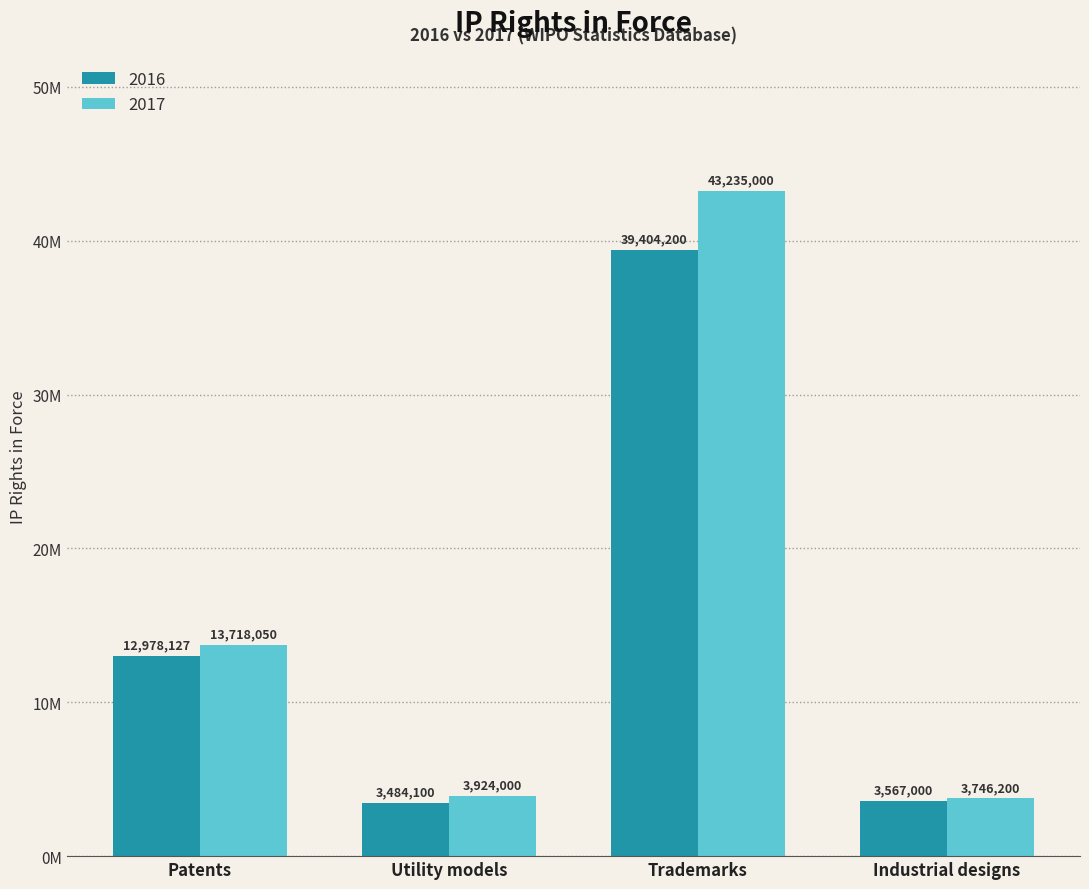

Which series changed the most between Utility models and Trademarks?

2017